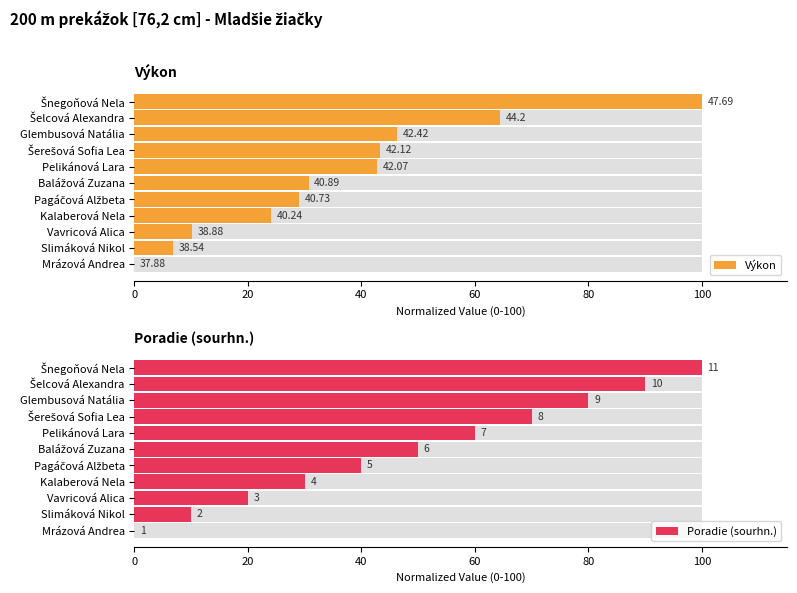

How many data points in Poradie (sourhn.) are above 50?

5